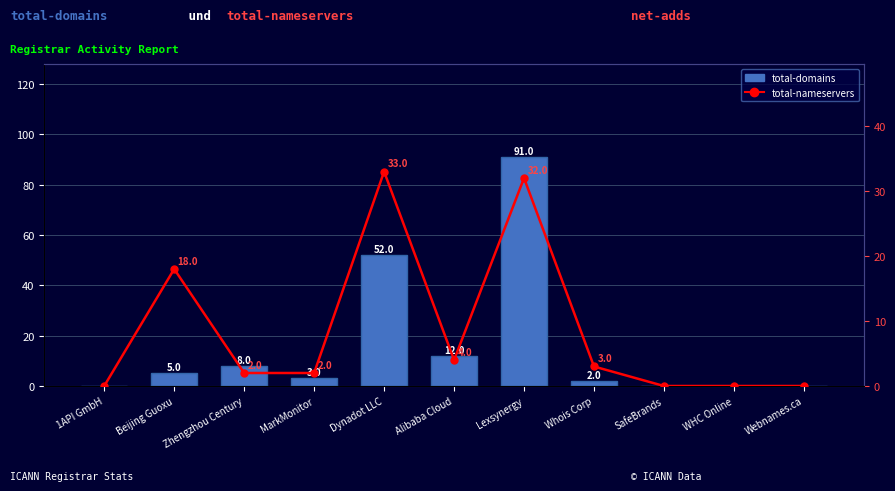

What is the label of the 4th bar from the left?

MarkMonitor